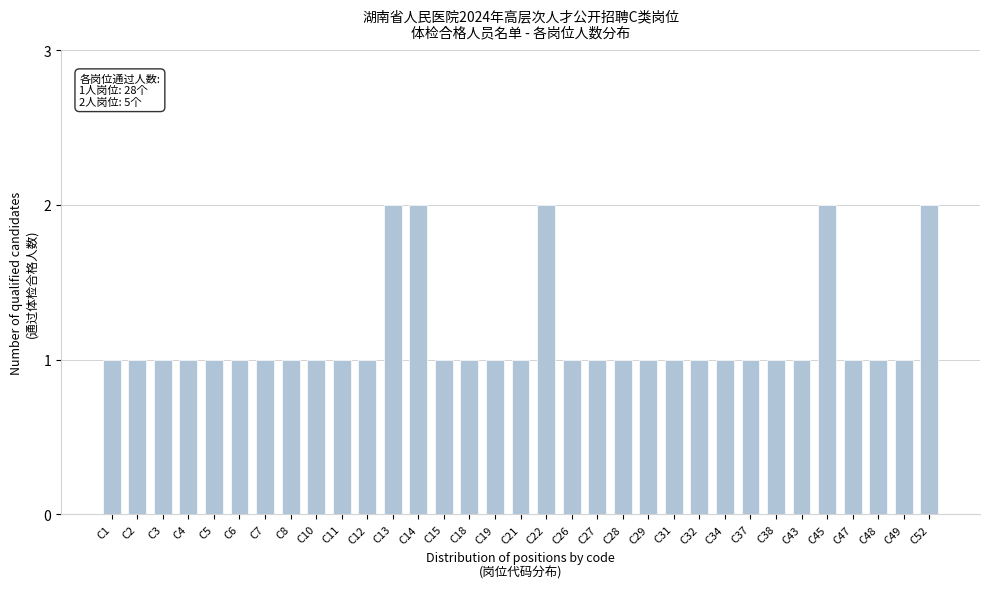

What is the value of the 26th bar from the left?

1